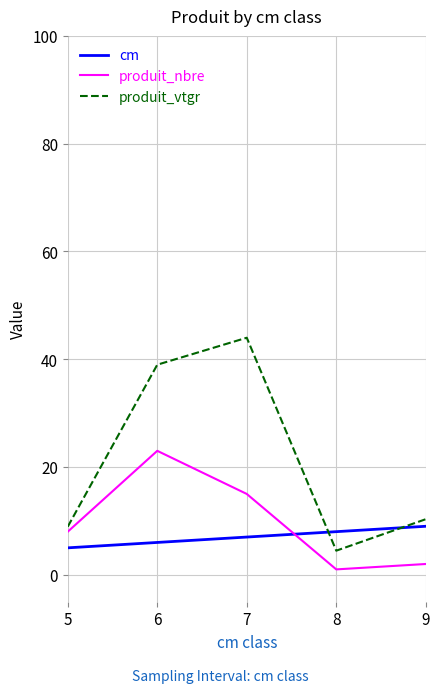

Is the value of cm at 5 greater than the value of produit_nbre at 6?

No